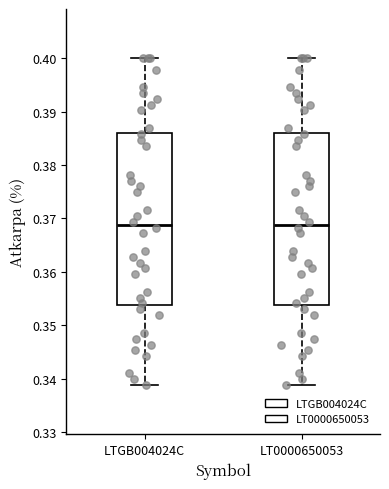

Reading left to right, transcribe this box plot: for each box, give where its median line is, the range the box spans, and where its two whiskers end, as read against the y-axis. The values are not printed on the chart, so give them approximately, as read against the axis.

LTGB004024C: median 0.369, box 0.354 to 0.386, whiskers 0.339 to 0.400
LT0000650053: median 0.369, box 0.354 to 0.386, whiskers 0.339 to 0.400